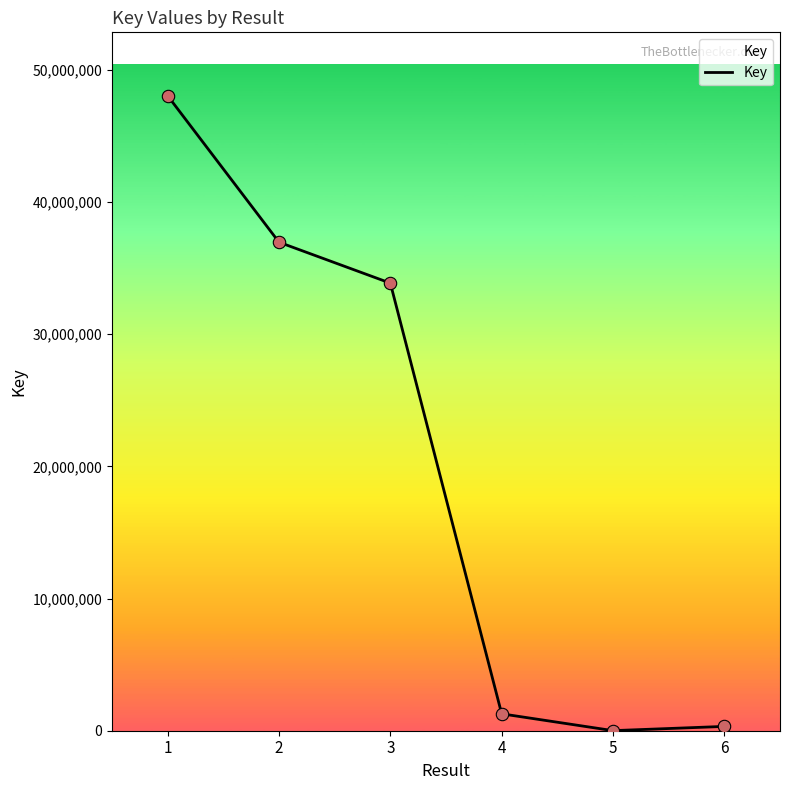

What is the change in value from 2 to 3?

-3095331